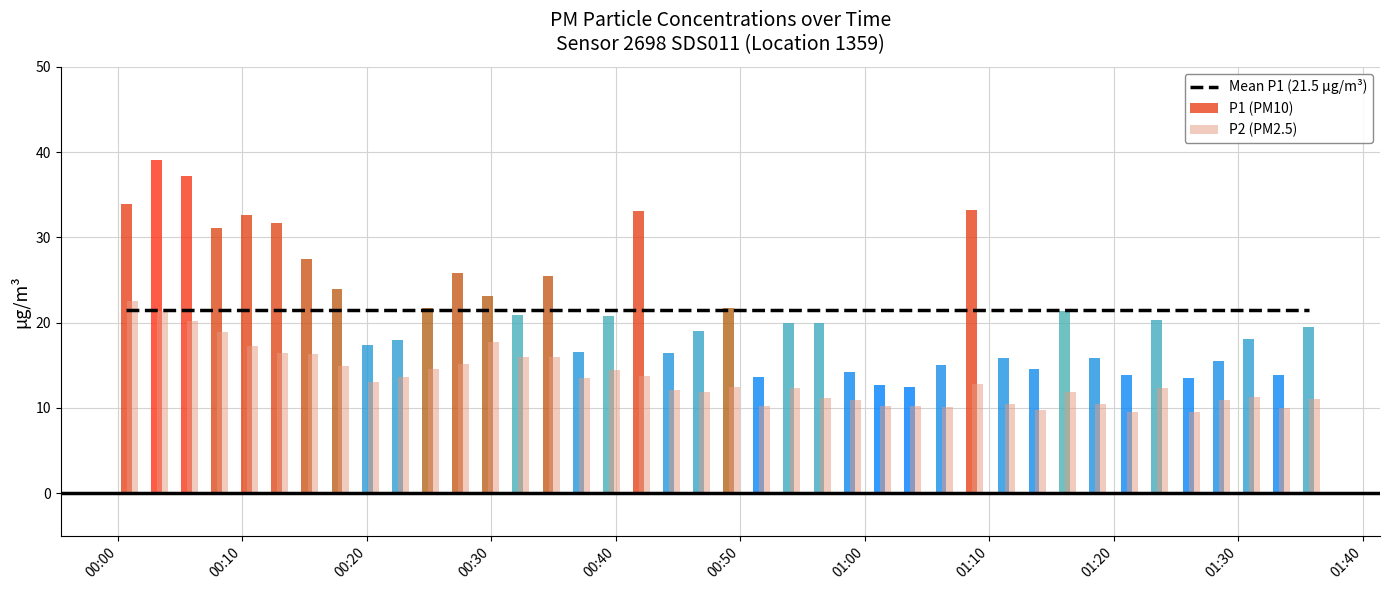

What is the minimum value for P2 (PM2.5)?

9.5